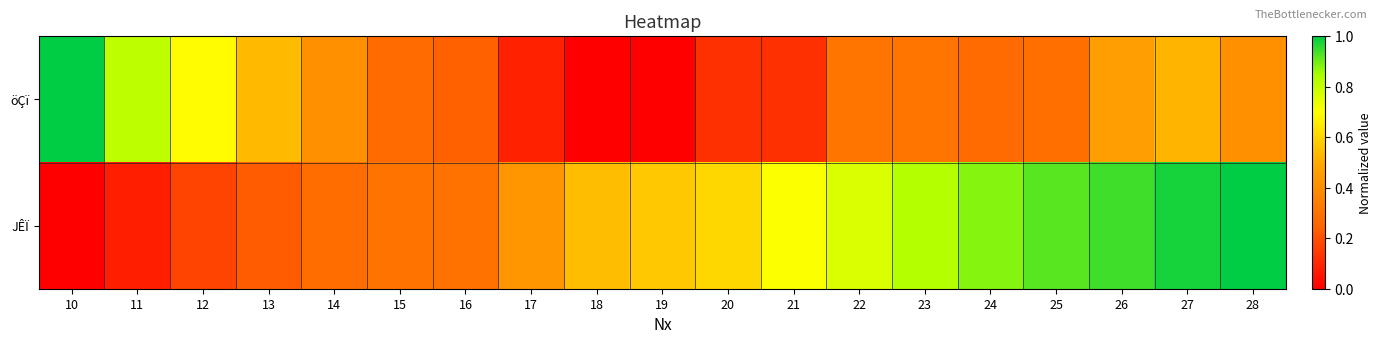

Reading left to right, what are all the values shown in this chart?

öÇï: 10=1.0	11=0.8	12=0.7	13=0.5	14=0.4	15=0.3	16=0.2	17=0.1	18=0.0	19=0.0	20=0.1	21=0.1	22=0.3	23=0.3	24=0.3	25=0.3	26=0.5	27=0.5	28=0.4
JÊÏ: 10=0.0	11=0.1	12=0.2	13=0.2	14=0.3	15=0.3	16=0.3	17=0.4	18=0.5	19=0.6	20=0.6	21=0.7	22=0.8	23=0.8	24=0.9	25=0.9	26=0.9	27=1.0	28=1.0